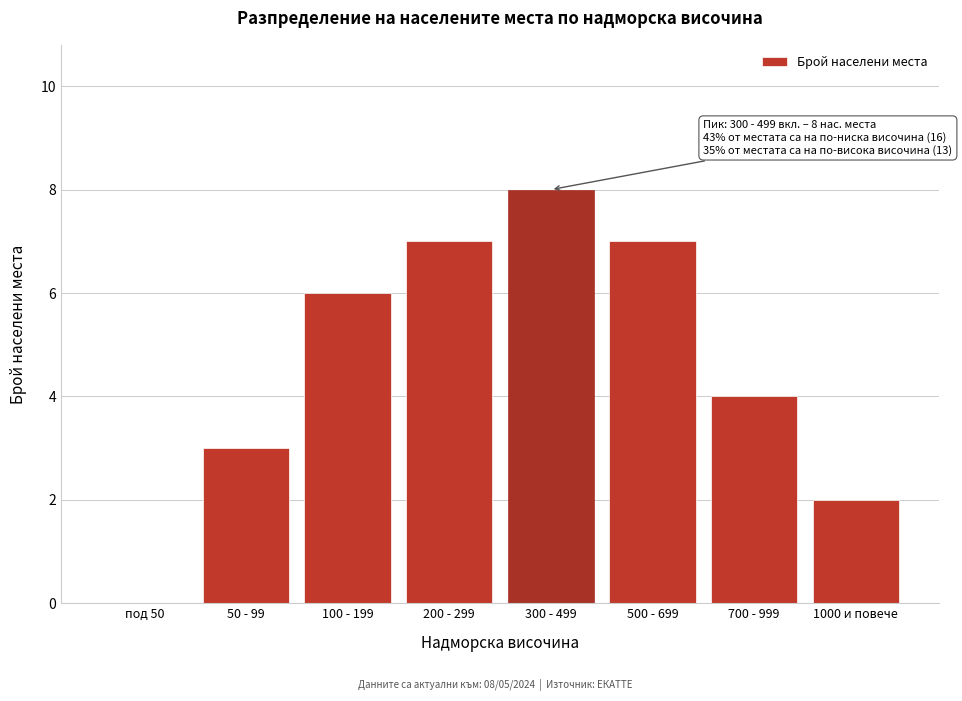

Reading left to right, what are all the values shown in this chart?

под 50=0	50 - 99=3	100 - 199=6	200 - 299=7	300 - 499=8	500 - 699=7	700 - 999=4	1000 и повече=2